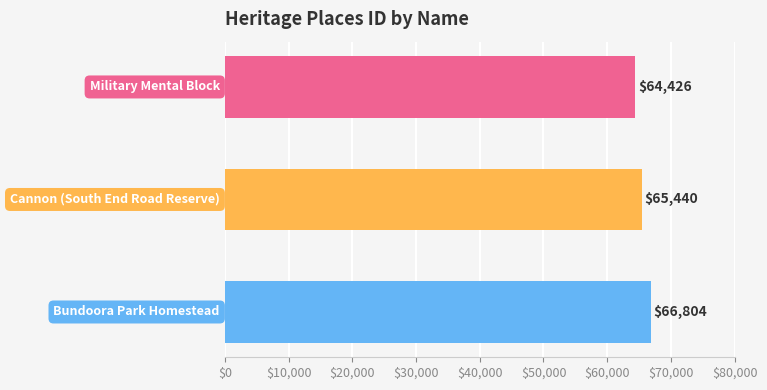

What is the value of the 3rd bar from the top?

66804